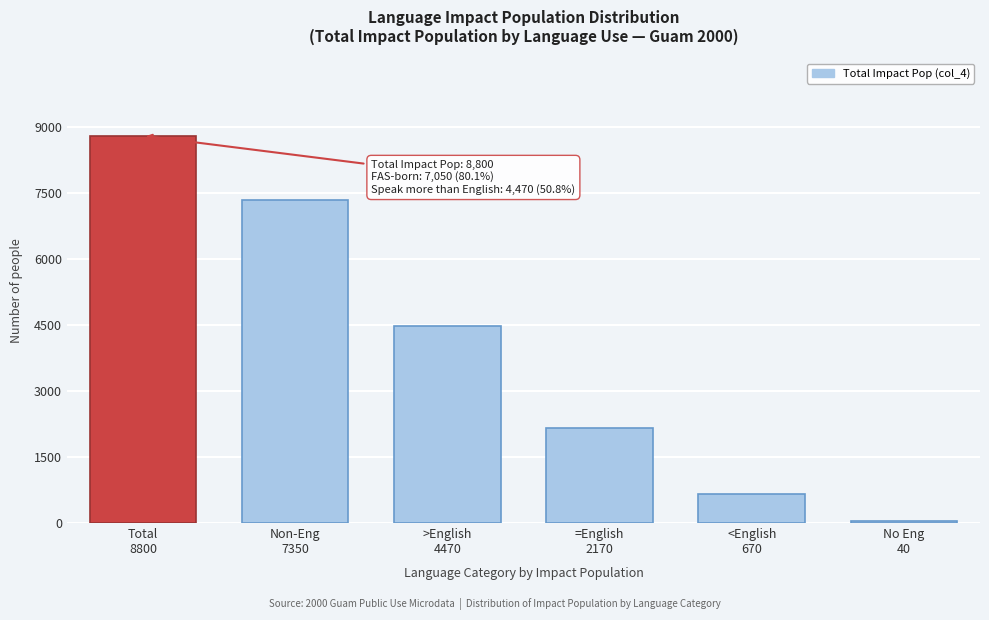

Reading right to left, extract all data points from this chart.

40	670	2170	4470	7350	8800